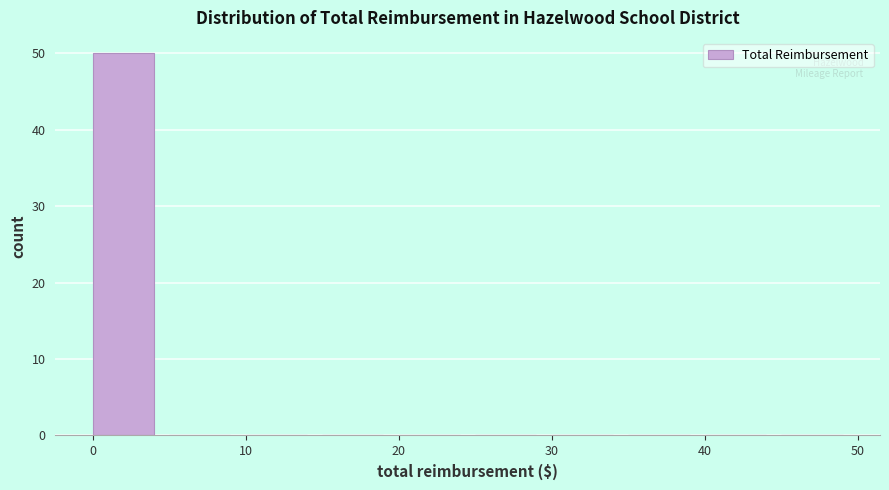

Reading left to right, transcribe this chart: for each bar, give the range it covers on the x-axis and its height. The values are not printed on the chart, so give them approximately, as read against the axis.

0 to 5: 50
5 to 10: 0
10 to 15: 0
15 to 20: 0
20 to 25: 0
25 to 30: 0
30 to 35: 0
35 to 40: 0
40 to 45: 0
45 to 50: 0